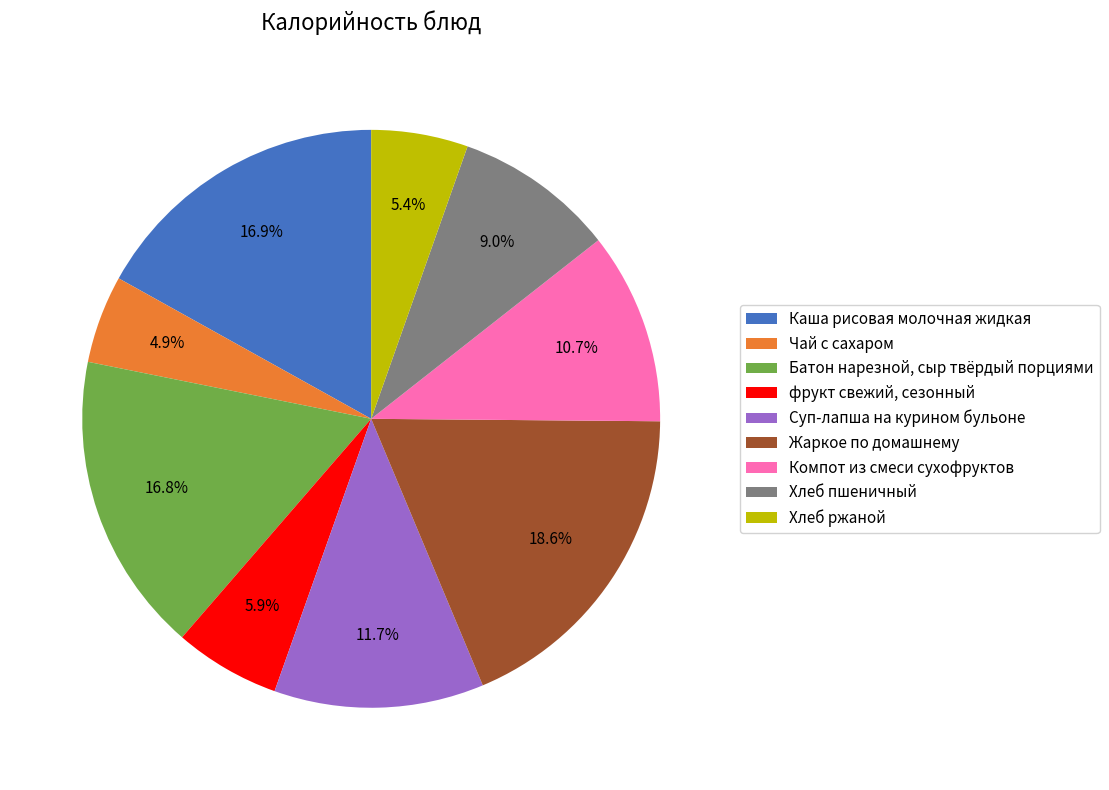

Does Компот из смеси сухофруктов represent more than half of the total?

No